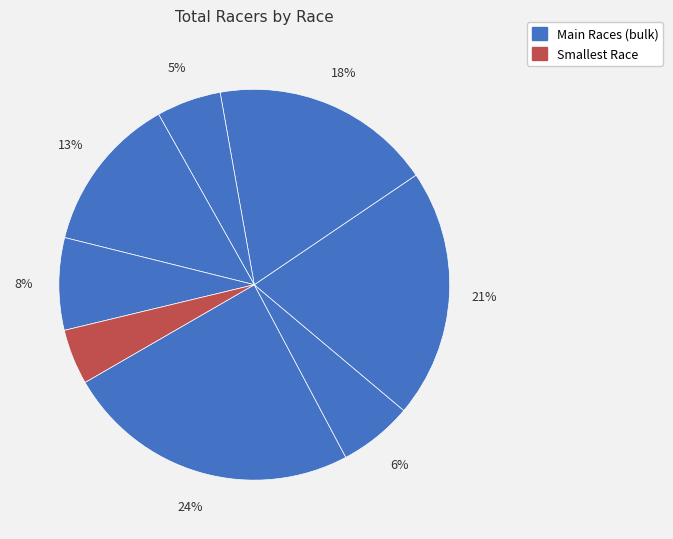

How many segments does this pie chart have?

8